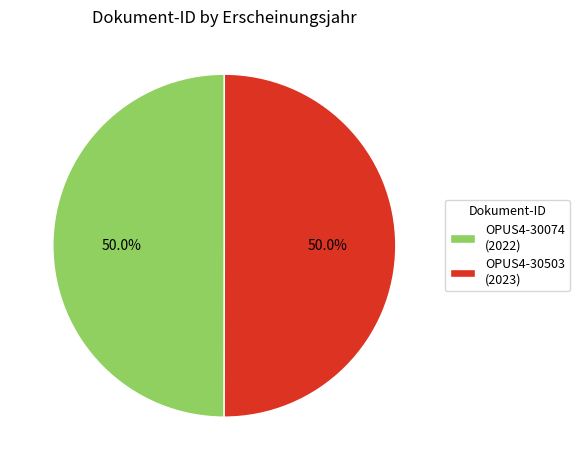

The OPUS4-30503 slice represents 60% of the pie. True or false?

False